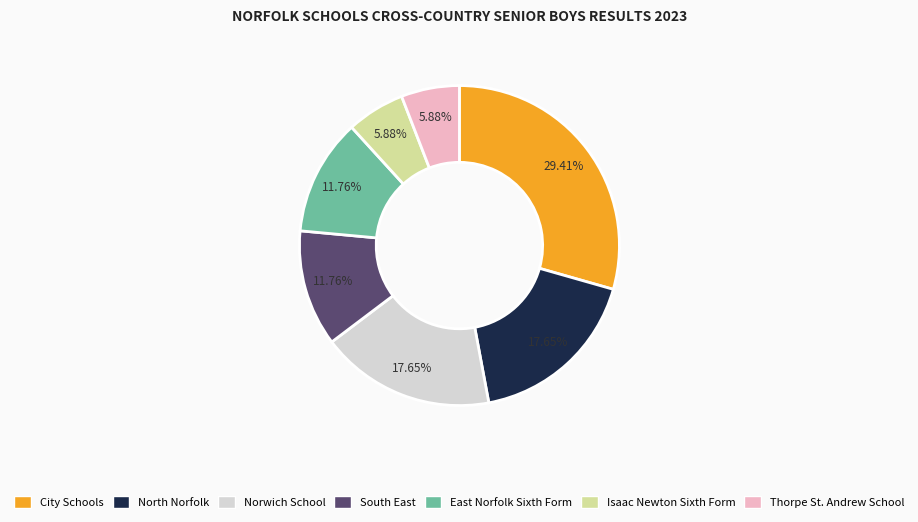

Approximately how many times larger is the value at Norwich School compared to Thorpe St. Andrew School?

3.0